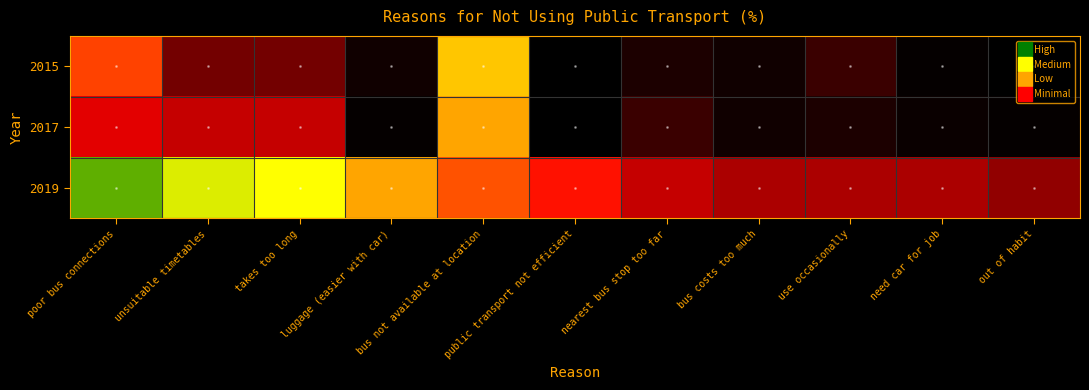

What is the maximum value shown in the chart?

37